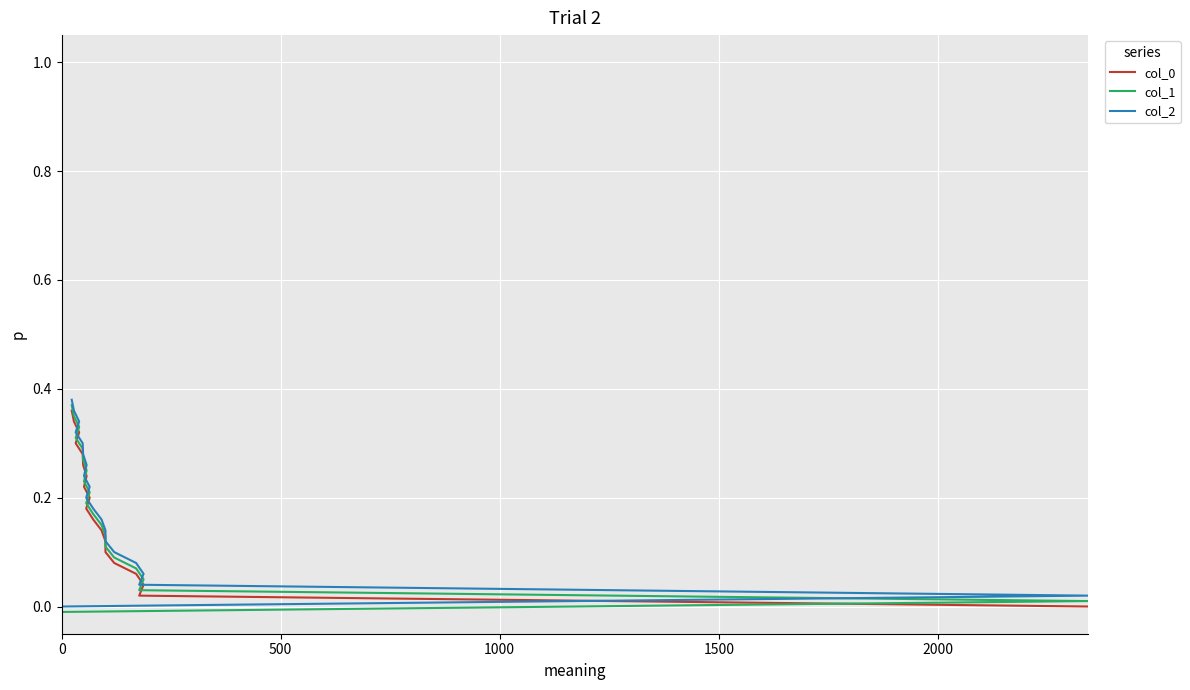

The value of col_0 at 1000 is 0.0. True or false?

False